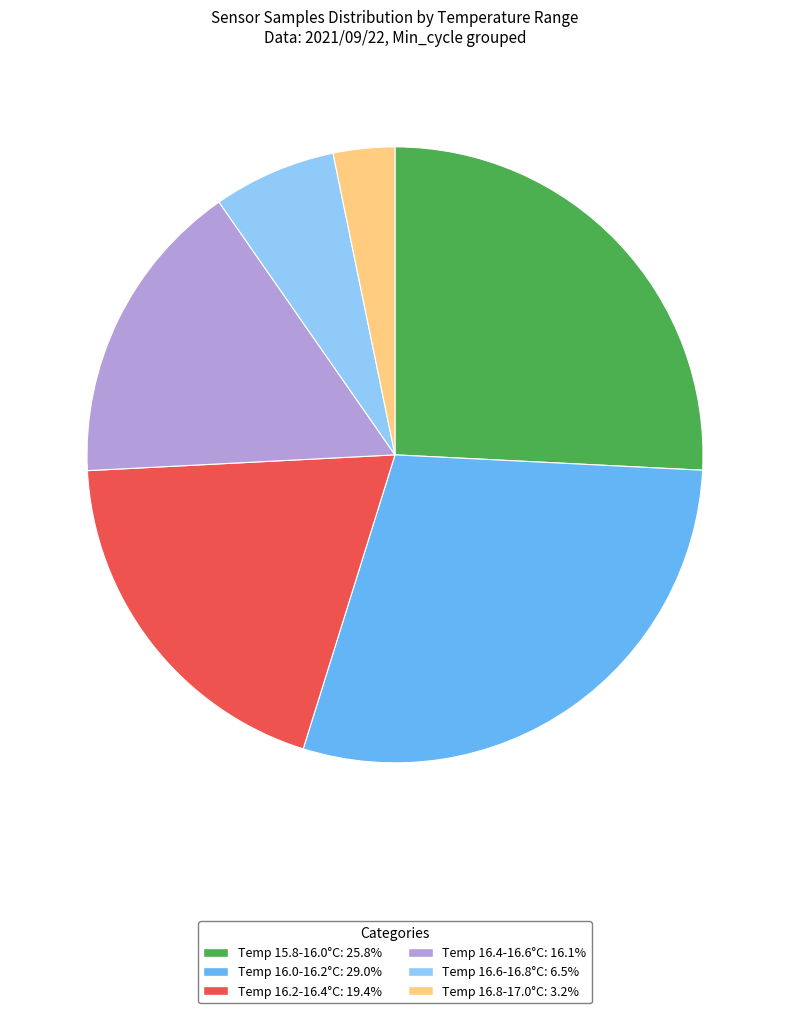

How many slices are in this pie chart?

6